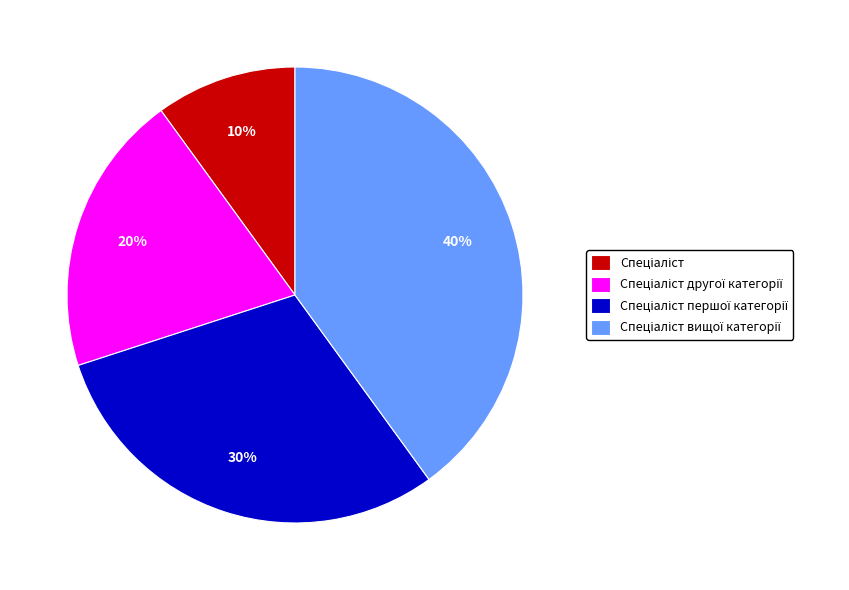

Is there any slice that represents more than half of the pie?

No